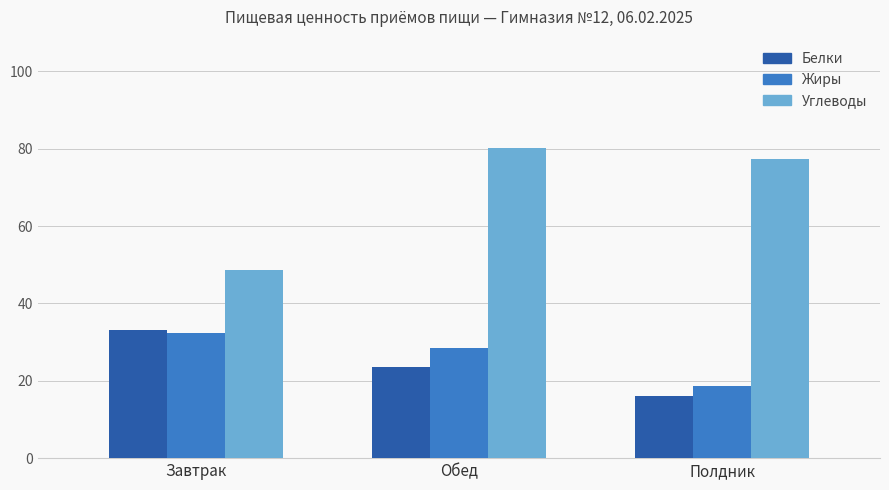

What is the difference between the maximum and minimum values in the Жиры series?

13.6